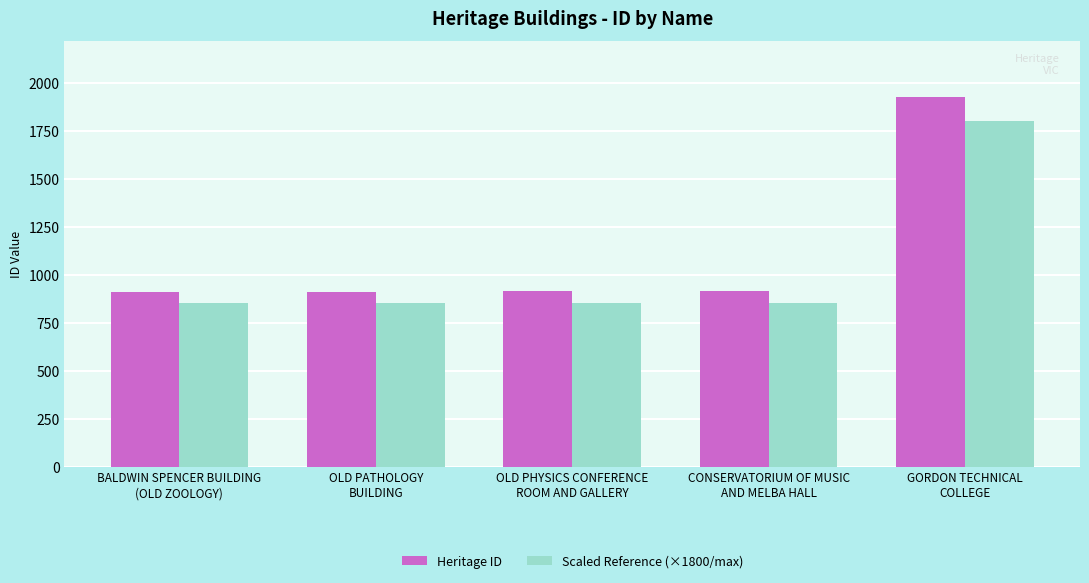

Which series has the largest total across all categories?

Heritage ID